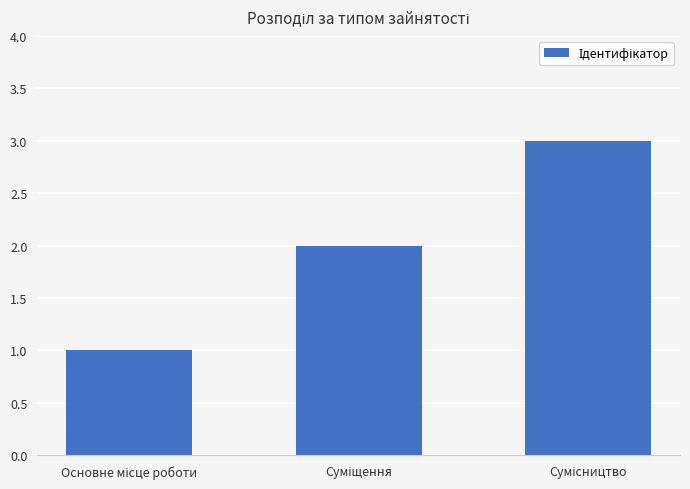

What is the greatest value displayed?

3